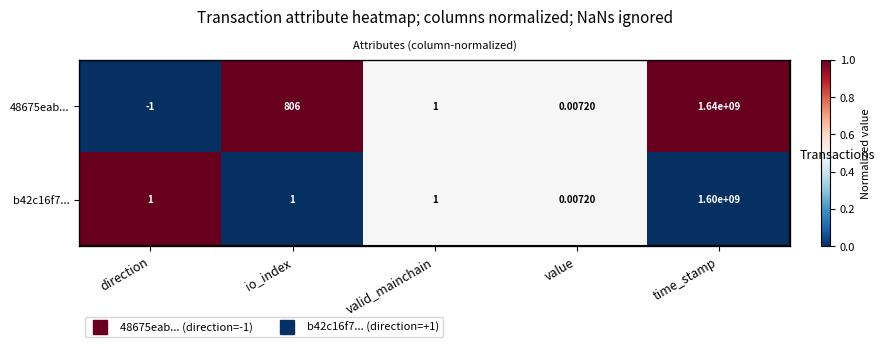

Rank the series by their average value, from highest to lowest.

48675eab..., b42c16f7...